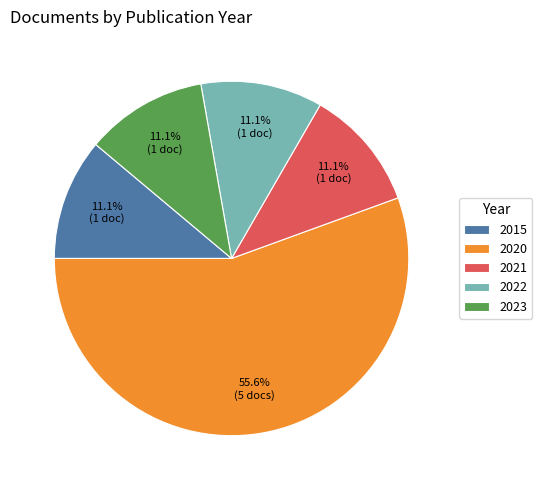

To the nearest percent, what is the difference between the largest and smallest slice percentages?

44%